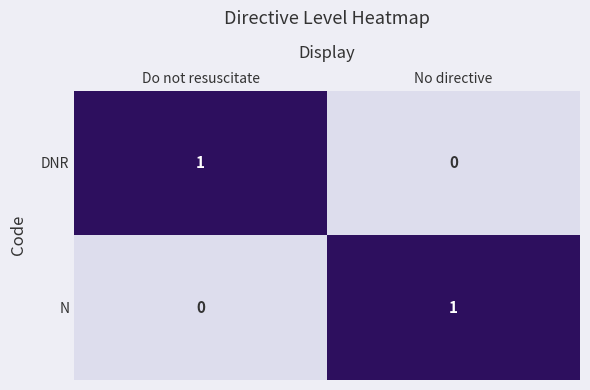

True or false: DNR has a value of 0 at No directive.

True